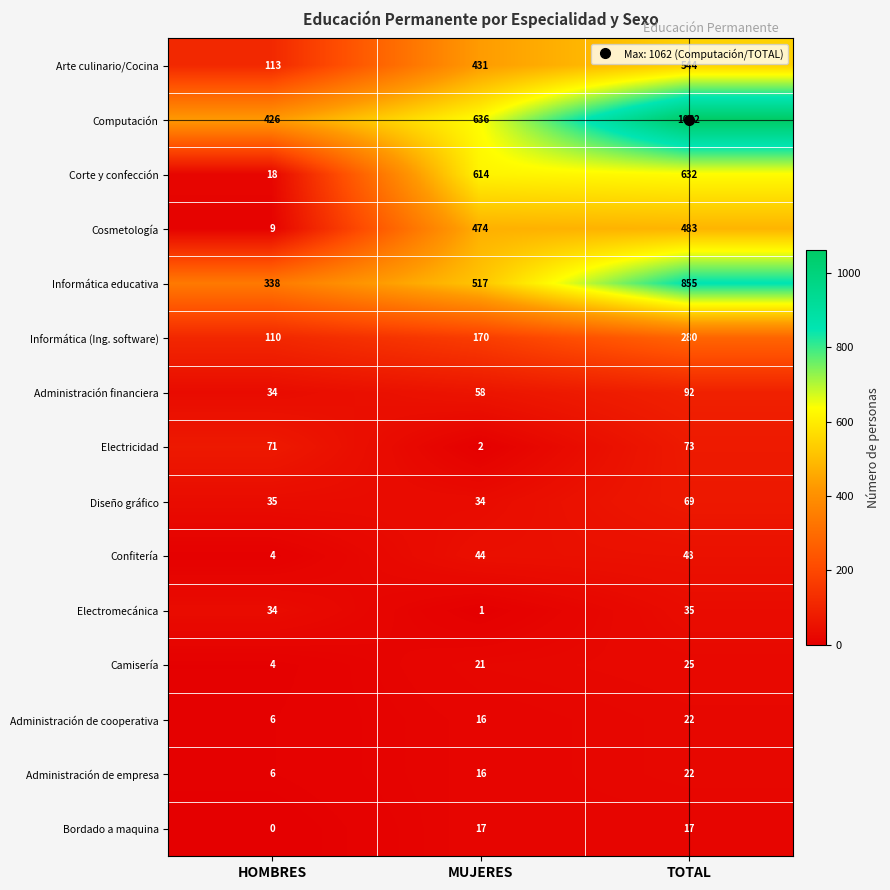

What is the average value of the Cosmetología series?

322